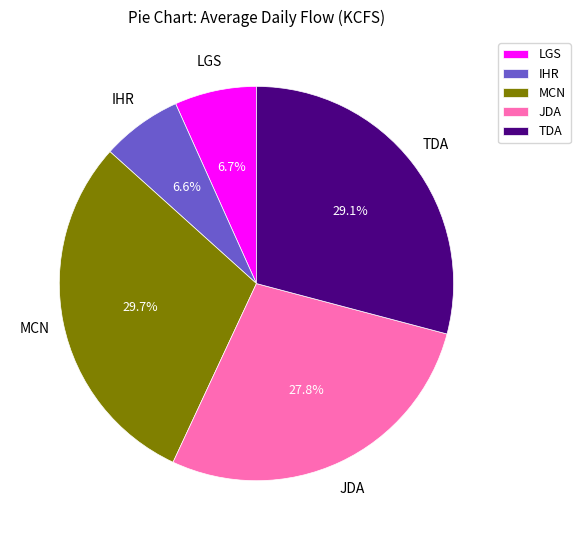

What portion of the pie excludes MCN?

70.3%